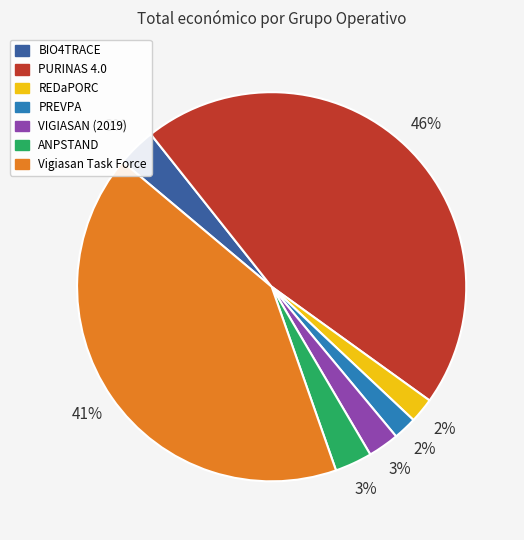

True or false: ANPSTAND accounts for 3% of the total.

True